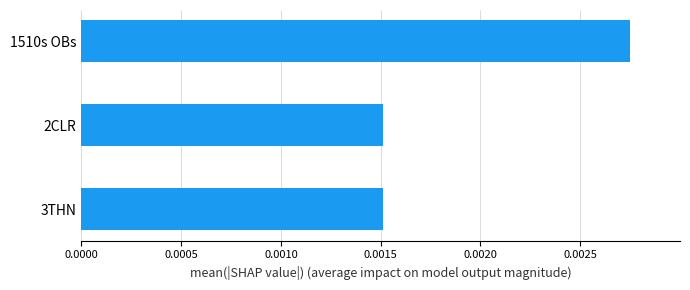

Are the bars horizontal?

Yes